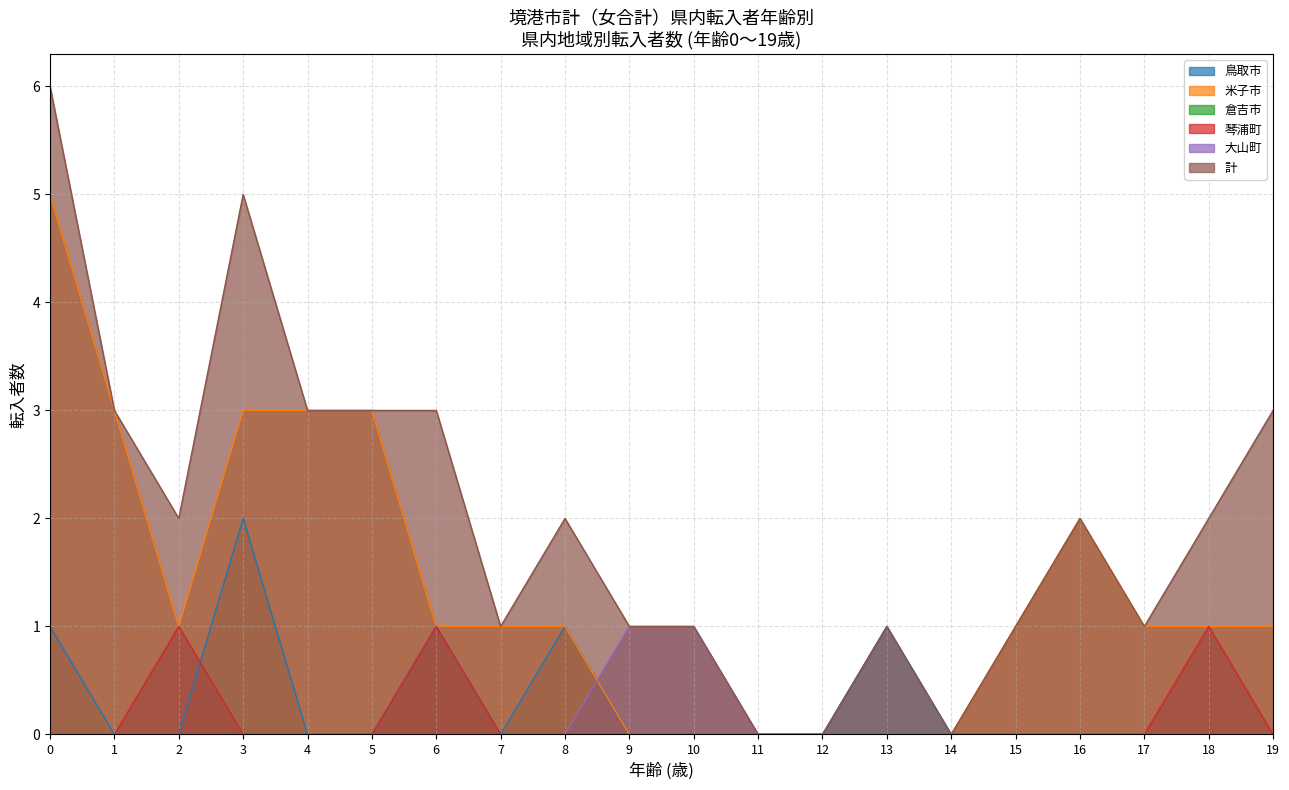

How many 琴浦町 values are between 0 and 1?

20